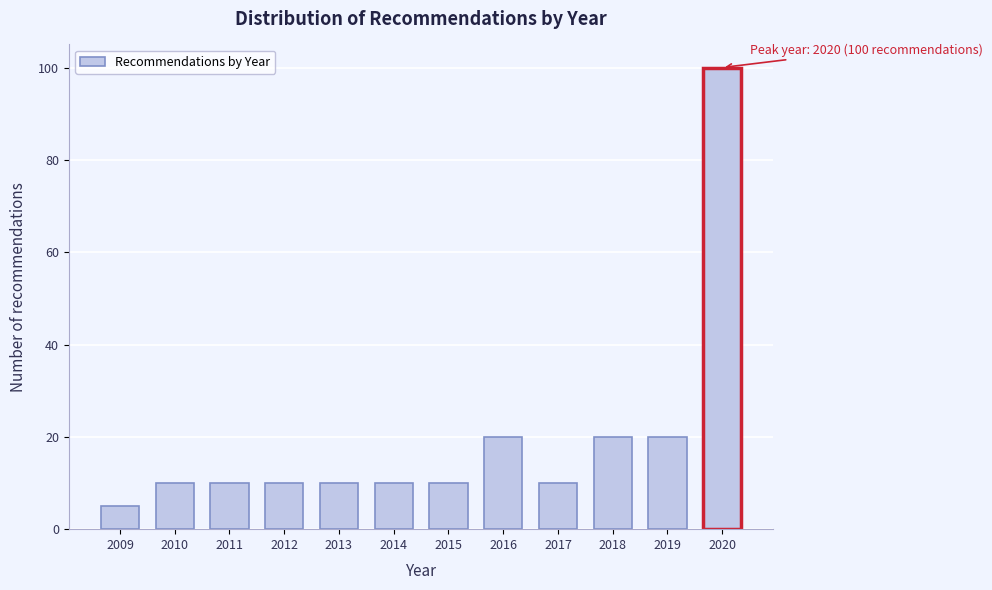

Reading left to right, list all the values displayed in this chart.

2009=5	2010=10	2011=10	2012=10	2013=10	2014=10	2015=10	2016=20	2017=10	2018=20	2019=20	2020=100